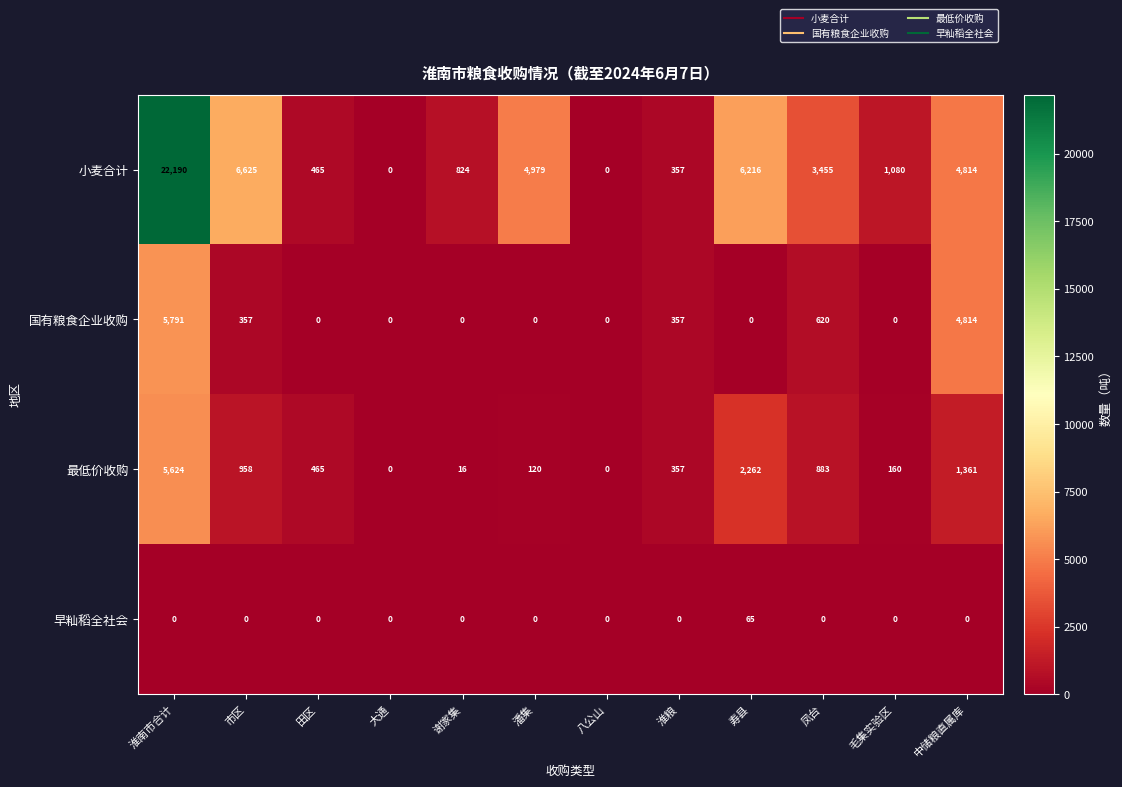

At which category is the sum across all series the highest?

淮南市合计